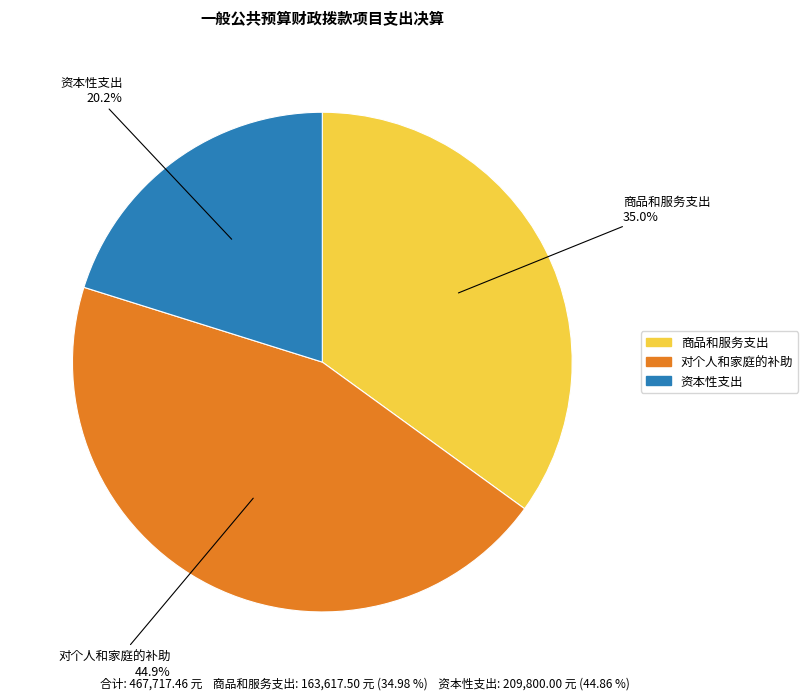

Does any single category account for the majority?

No